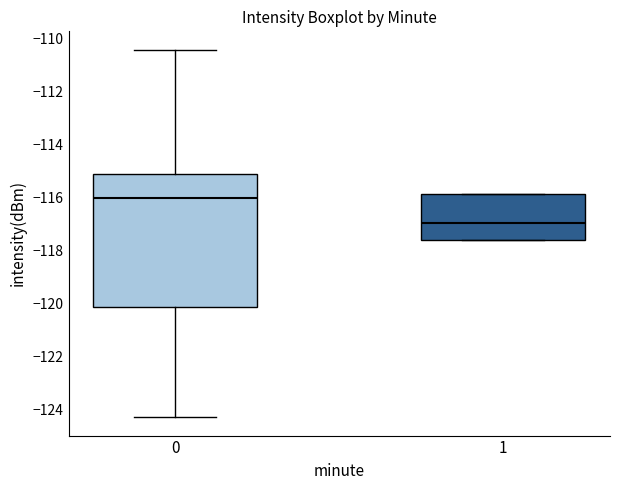

Reading left to right, read every box against the y-axis: the position of its median line, the range the box covers, and the ends of its whiskers. The values are not printed on the chart, so give them approximately, as read against the axis.

0: median -116.0, box -120.2 to -115.2, whiskers -124.4 to -110.4
1: median -117.0, box -117.6 to -115.8, whiskers -117.6 to -115.8